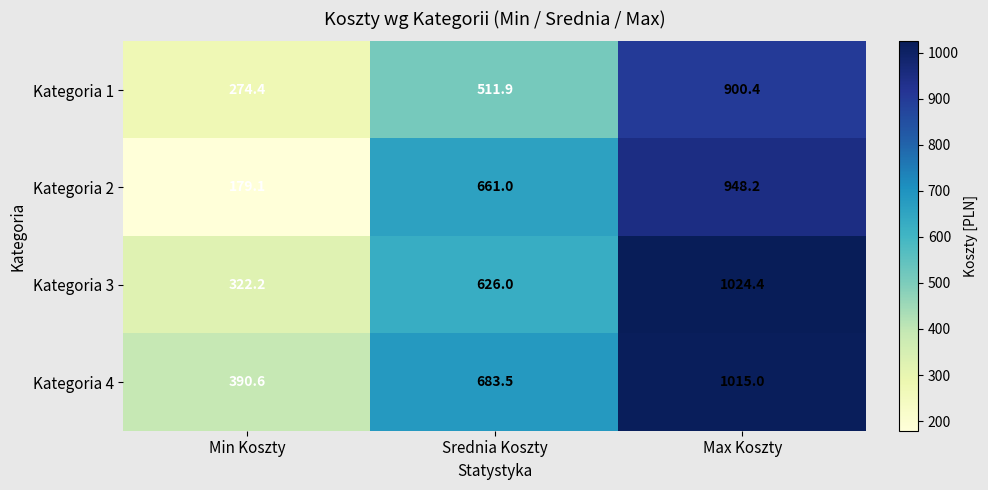

Between Min Koszty and Srednia Koszty, which series saw the biggest shift?

Kategoria 2